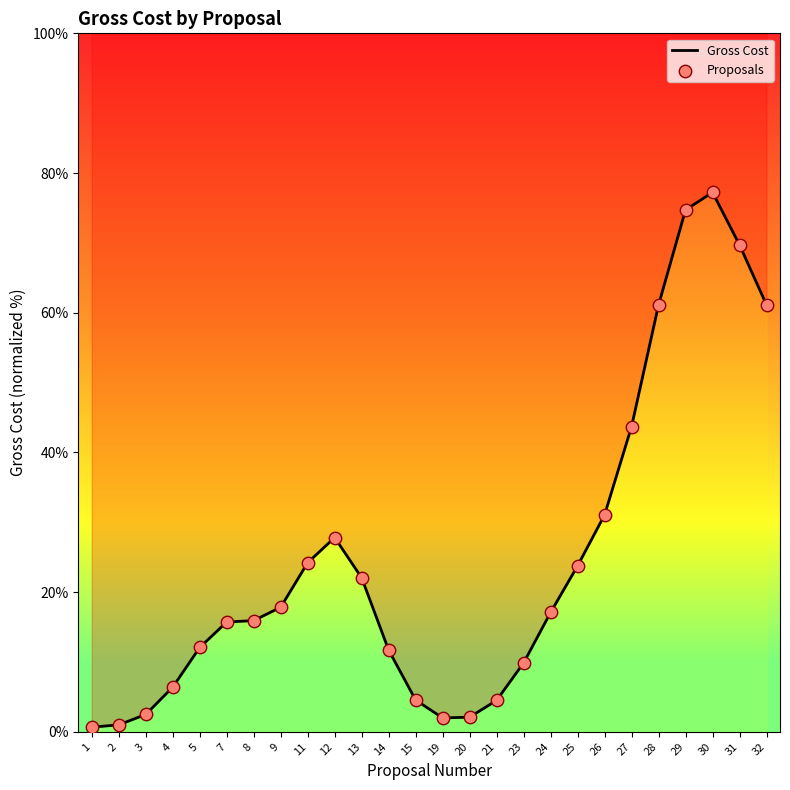

What are all the series names shown in the legend?

Gross Cost, Proposals